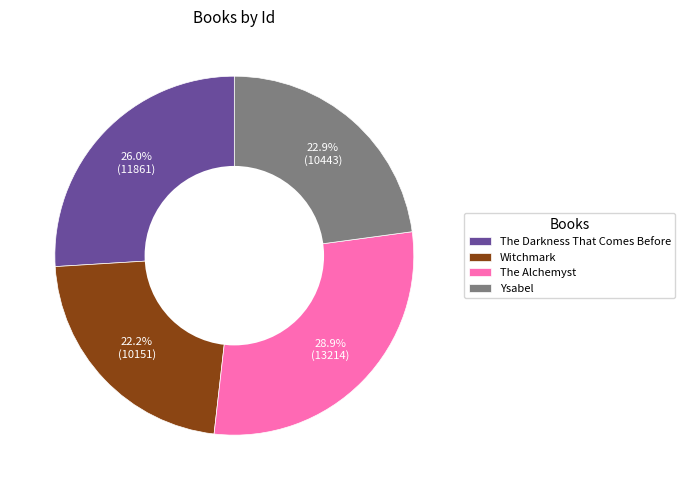

To the nearest percent, what is the difference between the largest and smallest slice percentages?

7%